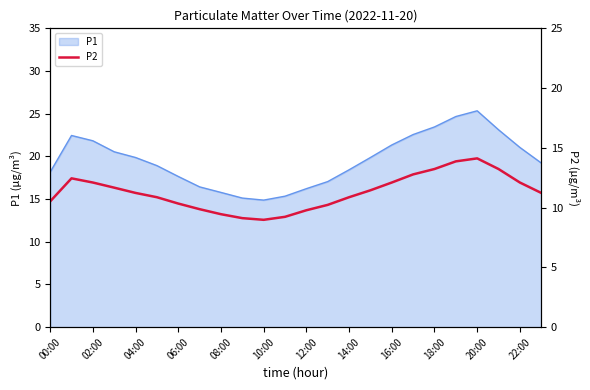

How many values exceed 11?

13